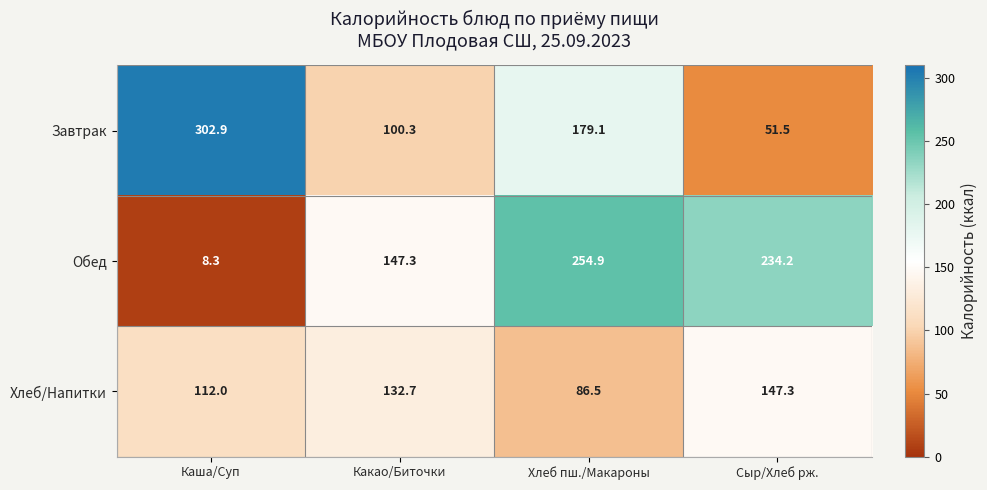

At which label does Обед first exceed 234?

Хлеб пш./Макароны